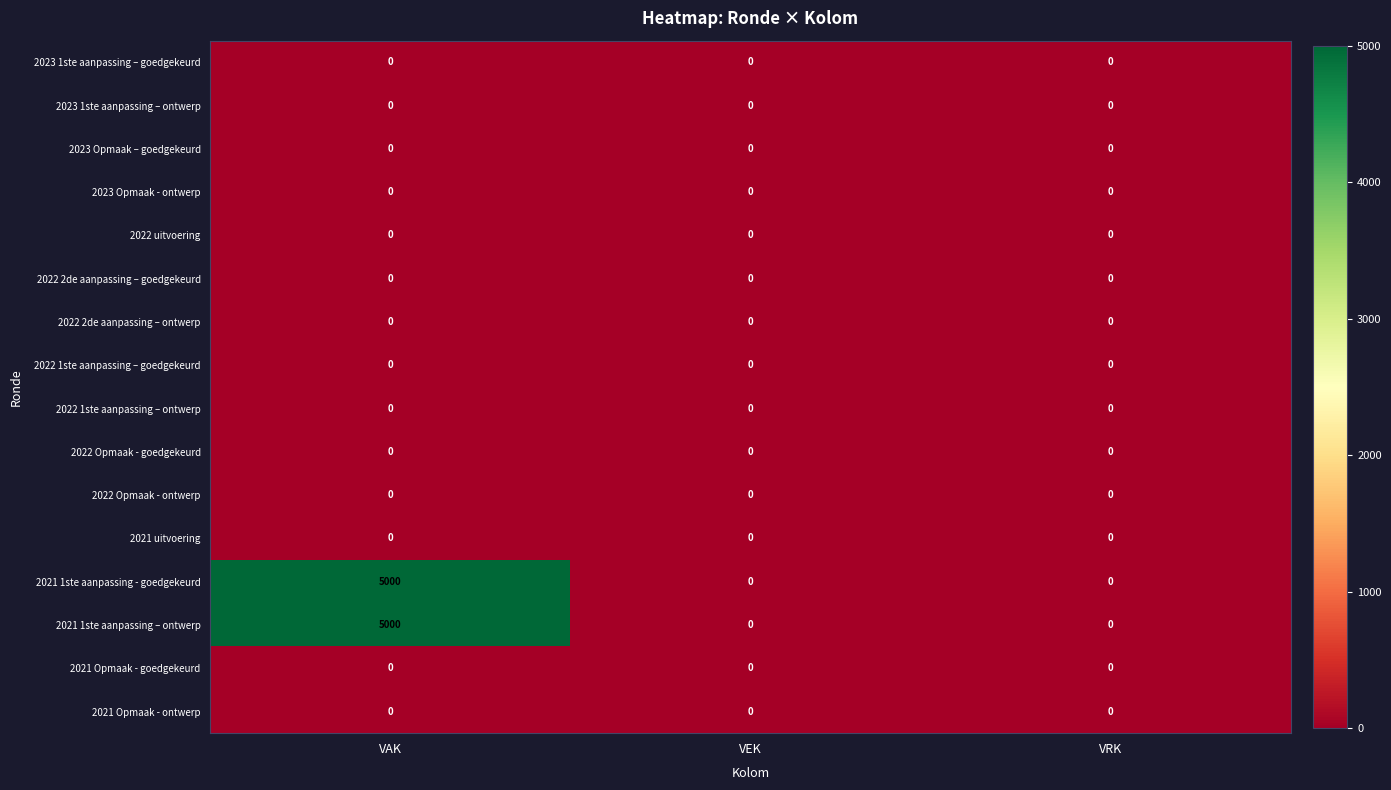

What is the average value of the 2021 1ste aanpassing - goedgekeurd series?

1667